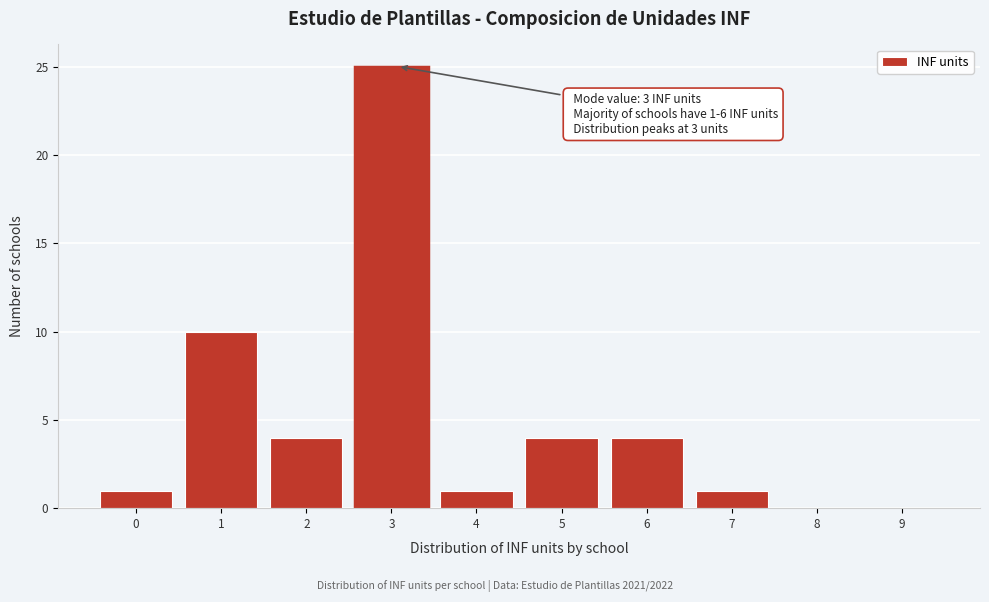

Reading left to right, transcribe all the data shown in this chart.

0=1	1=10	2=4	3=25	4=1	5=4	6=4	7=1	8=0	9=0